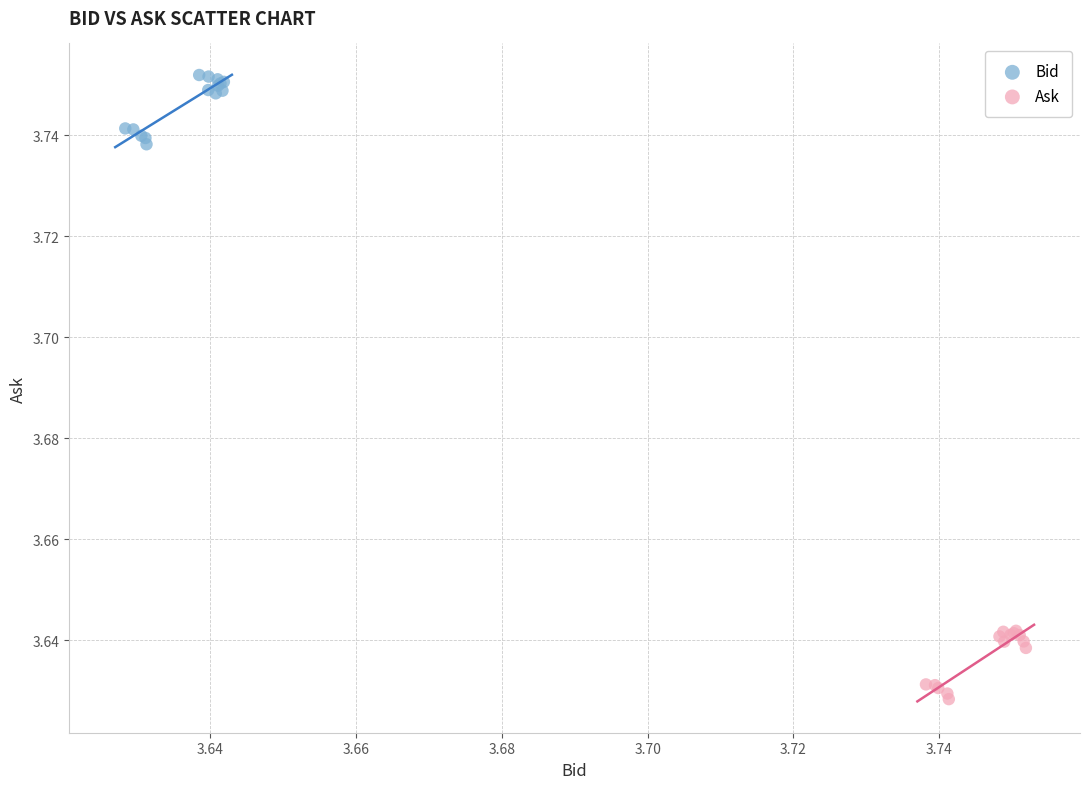

What are all the series names shown in the legend?

Bid, Ask